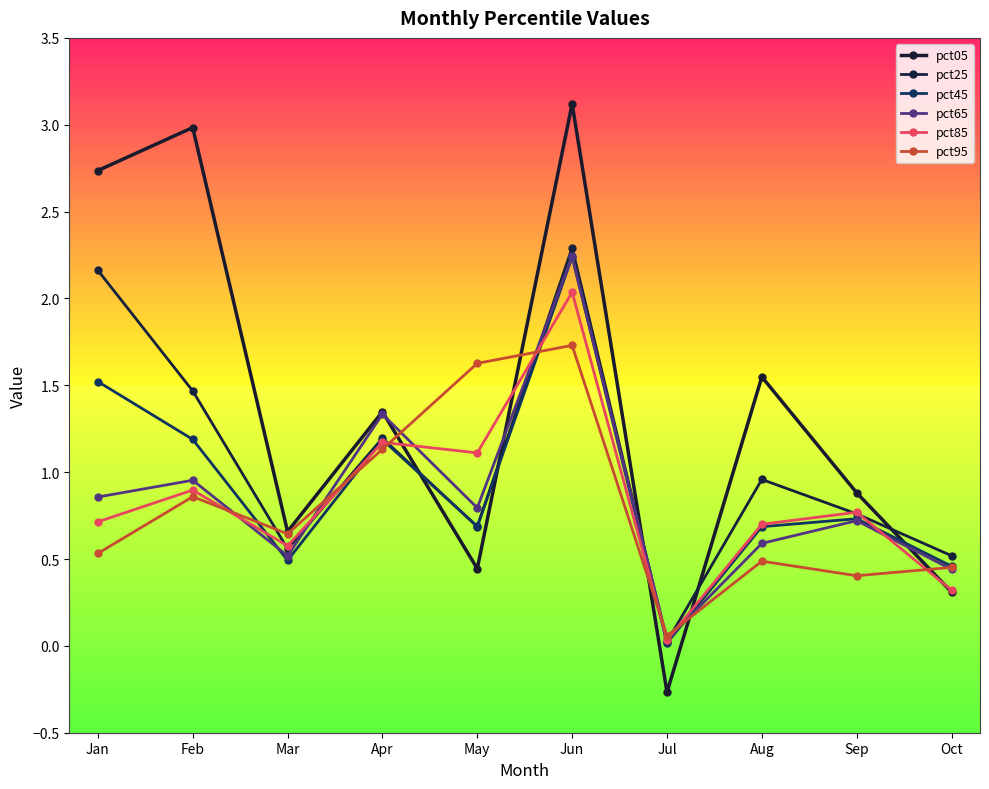

The value of pct45 at Mar is 0.5. True or false?

True